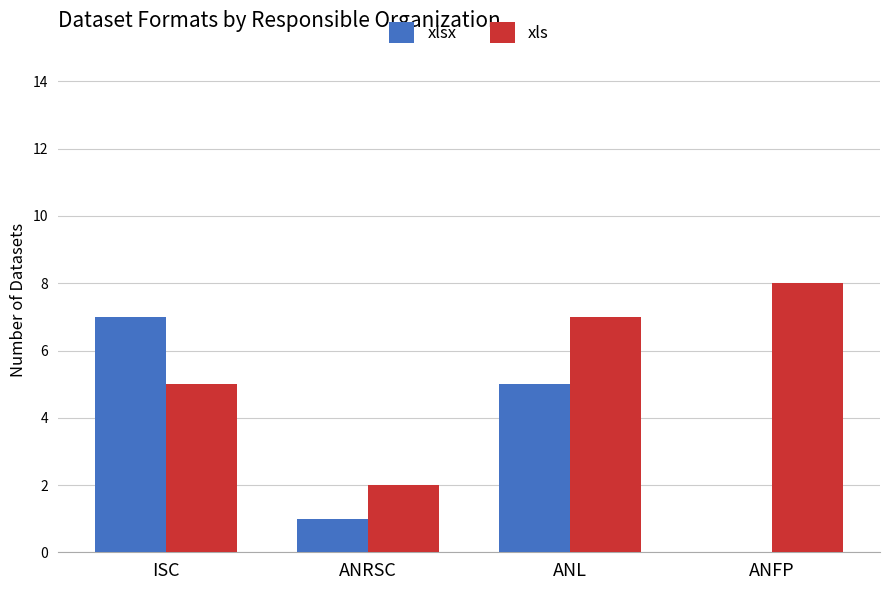

What is the total value across all series at ANL?

12